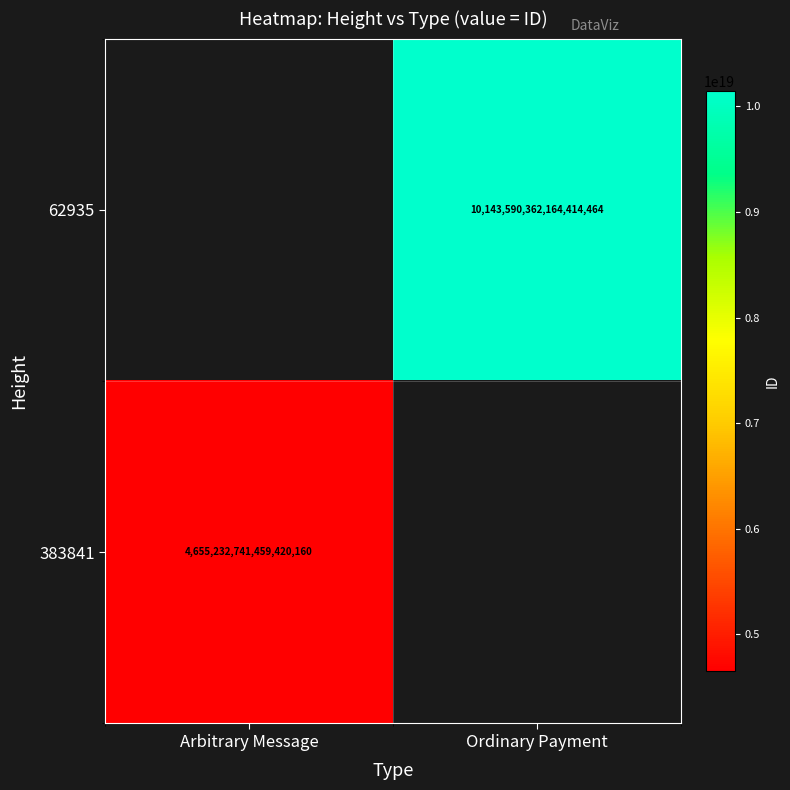

Is it true that 62935 equals 5544401597477896192.0 at Ordinary Payment?

False